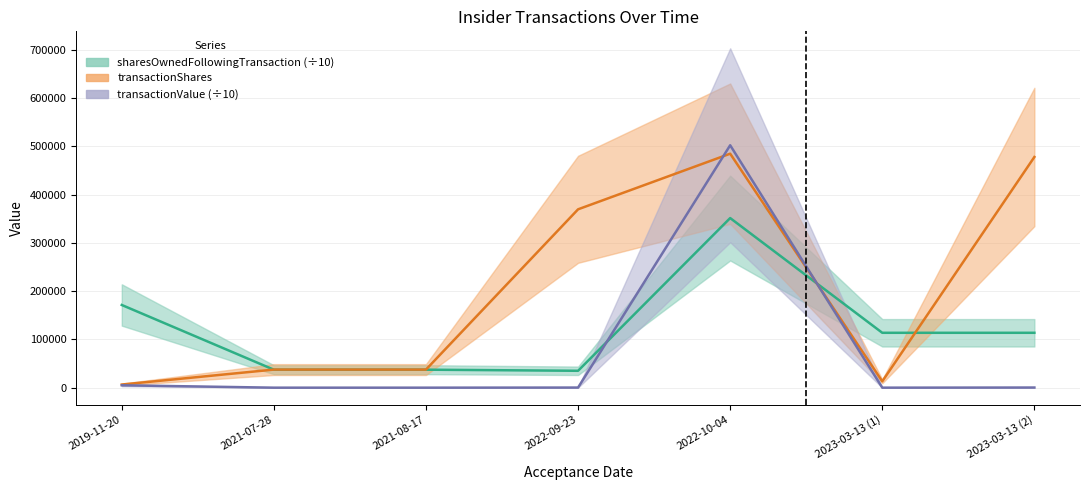

At which label is transactionShares closest to 245750?

2022-09-23